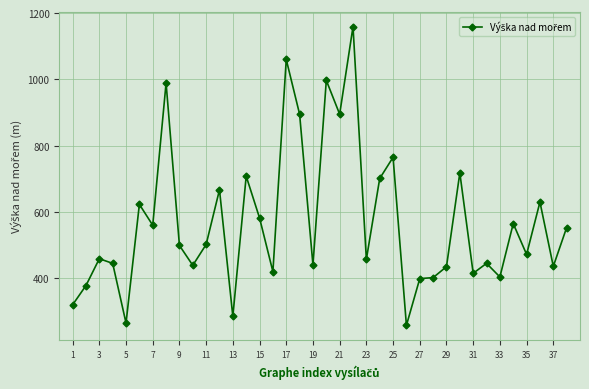

True or false: there are more than 2 points higher than both neighbors.

True